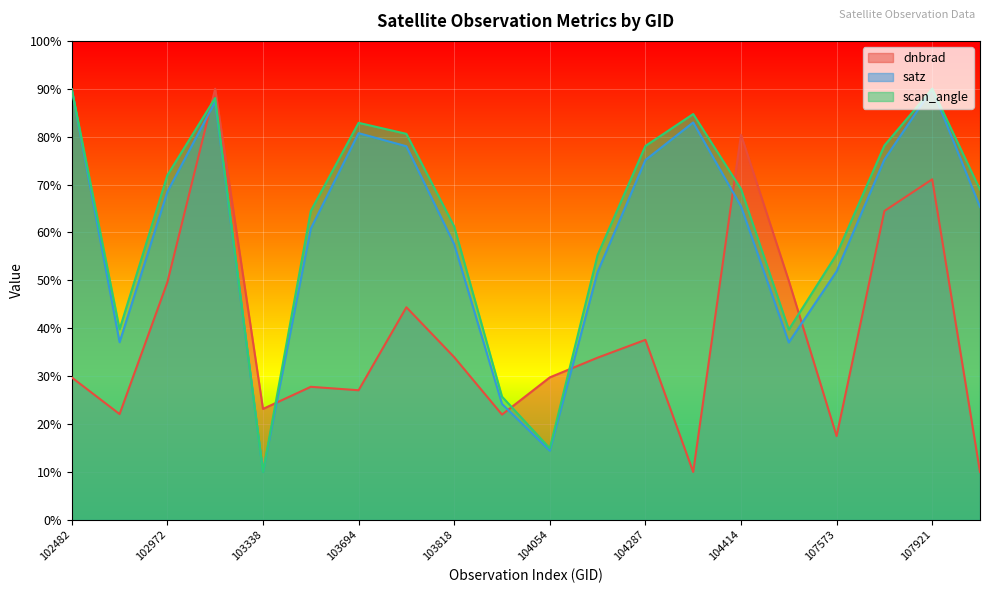

How many lines are shown in the chart?

3